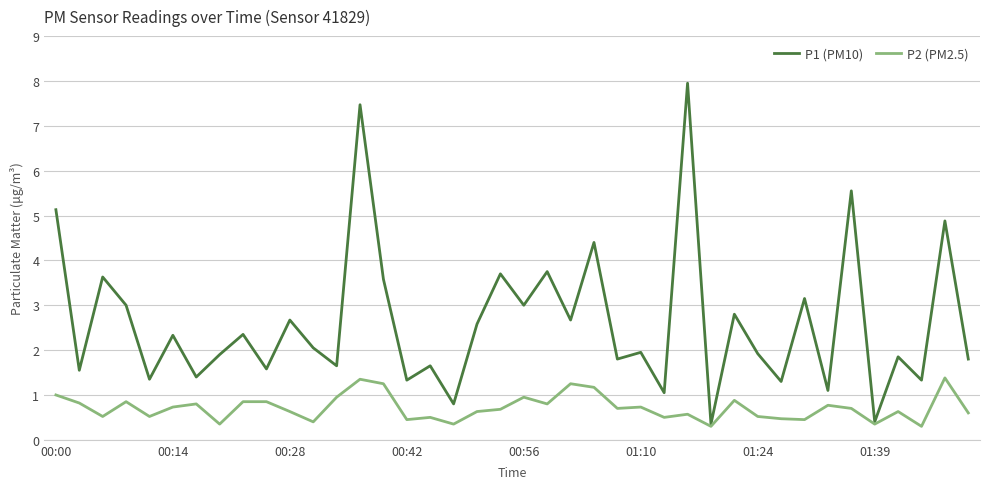

What is the greatest value displayed?

8.0